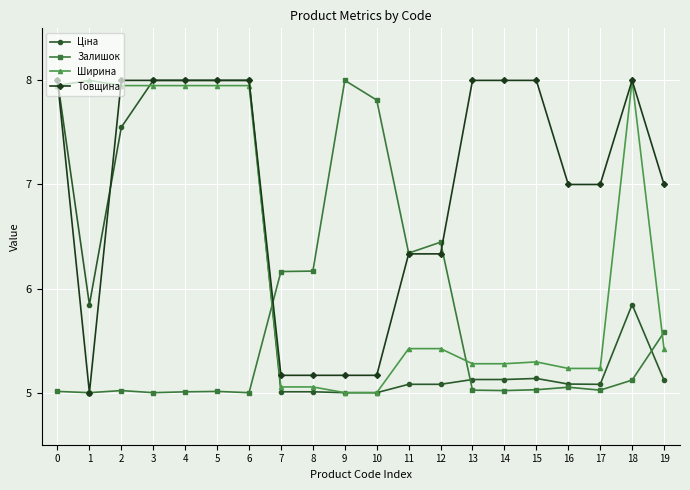

At which category does Товщина reach its first local valley?

1